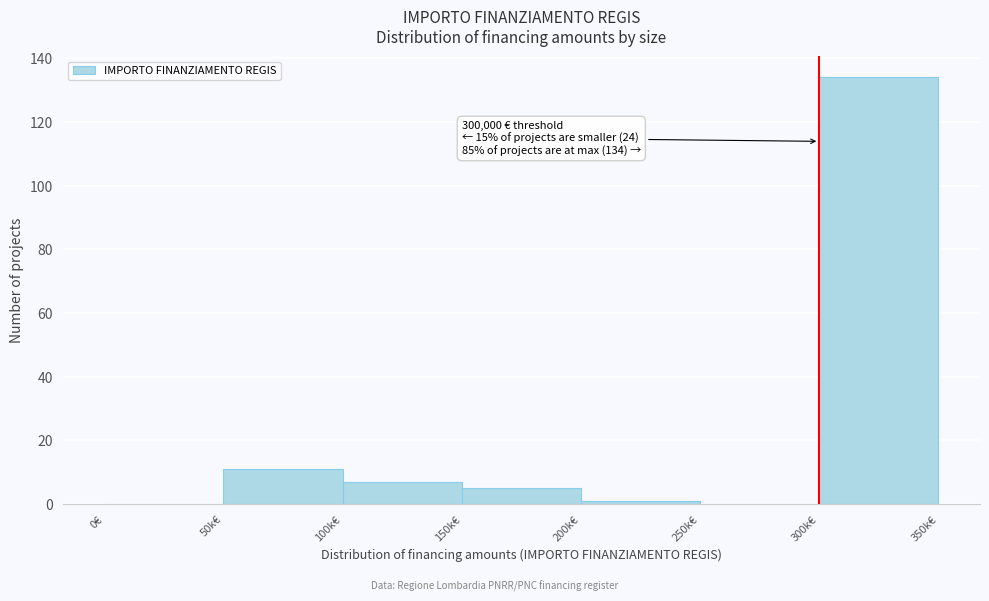

Reading left to right, what are all the values shown in this chart?

0€=0	50k€=11	100k€=7	150k€=5	200k€=1	250k€=0	300k€=134